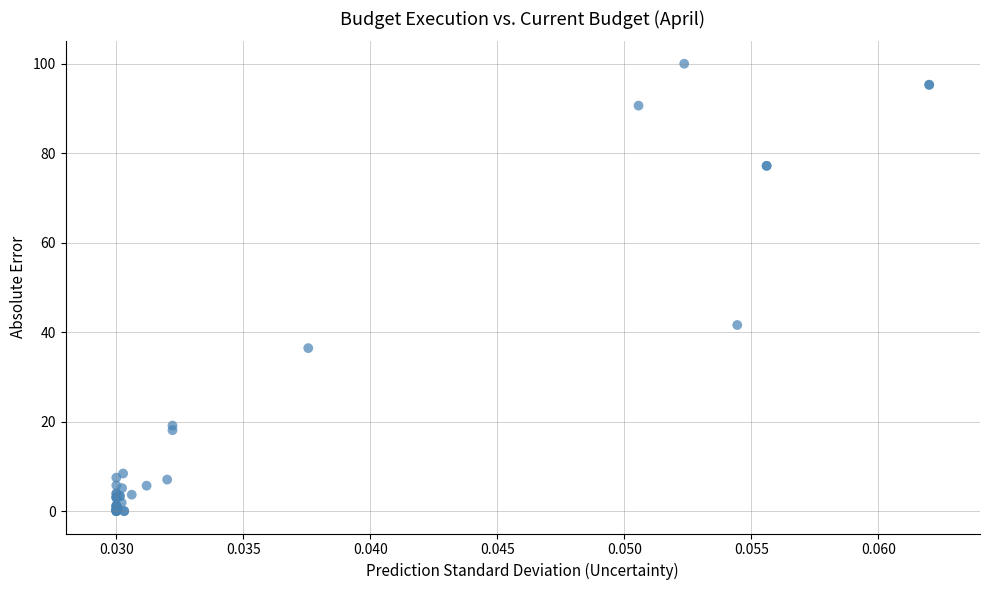

What Y value in the scatter plot is closest to 50?

41.6